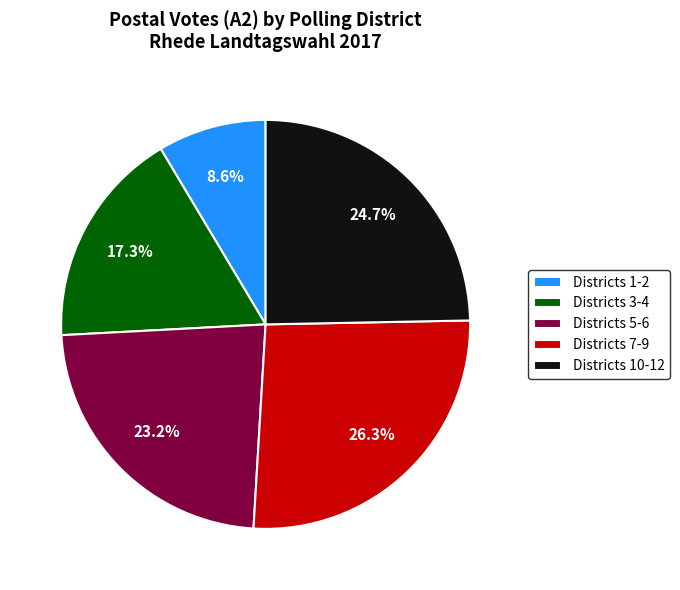

Which category has the smallest portion of the pie?

Districts 1-2